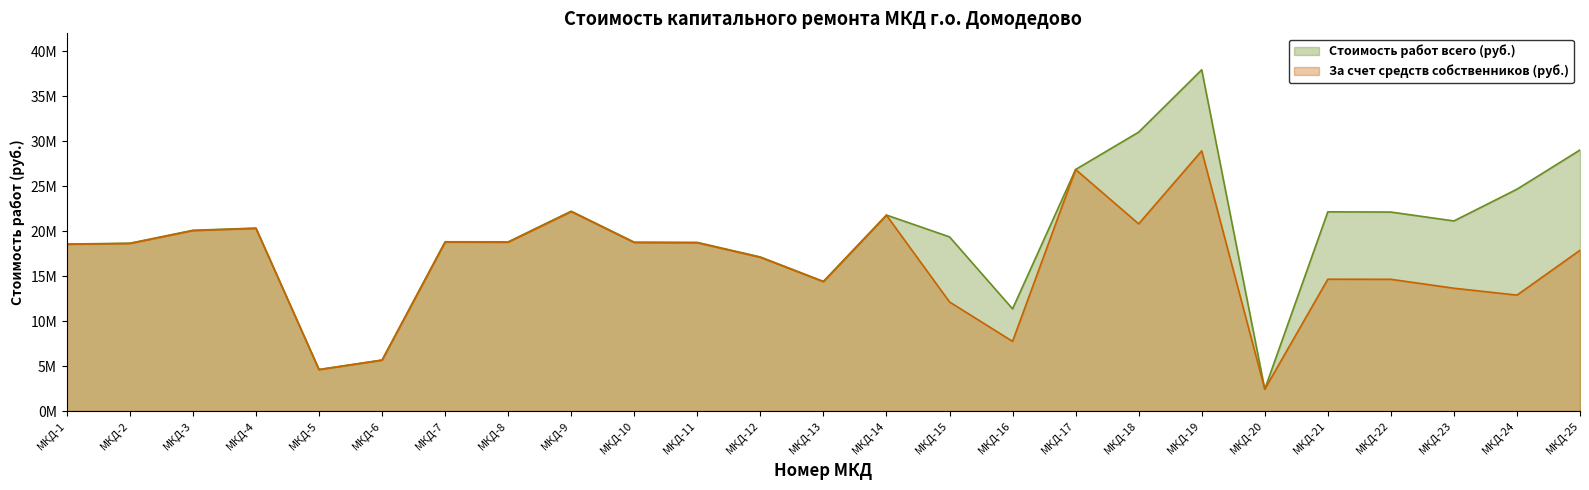

Reading right to left, list all the values displayed in this chart.

Стоимость работ всего (руб.): 29030732.1	24665919.4	21137105.6	22125302.3	22150522.5	2428183.3	37946591.7	31014847.5	26861426.3	11360858.0	19364581.1	21792190.6	14412211.3	17129506.5	18752432.0	18775851.9	22222582.3	18809900.4	18821250.0	5662080.7	4609596.2	20342055.8	20098460.6	18657747.5	18568093.7
За счет средств собственников (руб.): 17874591.1	12887803.4	13655586.6	14646128.3	14657277.5	2428183.3	28933589.7	20812776.5	26861426.3	7744400.0	12130492.1	21773444.6	14378699.3	17086498.5	18706901.0	18731934.9	22171459.3	18765983.4	18777333.0	5662080.7	4609596.2	20305765.8	20062732.6	18626590.5	18536962.7